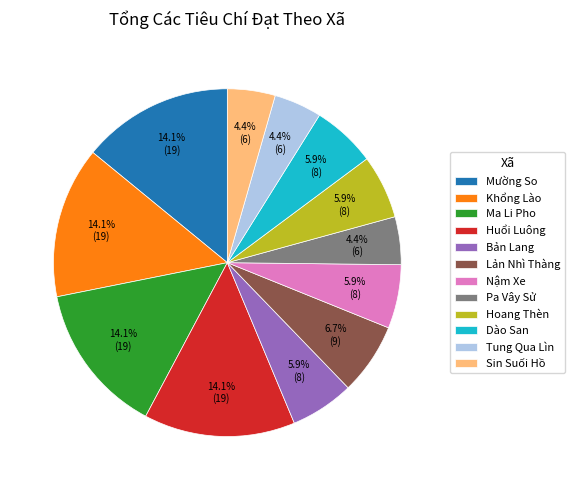

To the nearest percent, what portion does Tung Qua Lìn represent?

4%